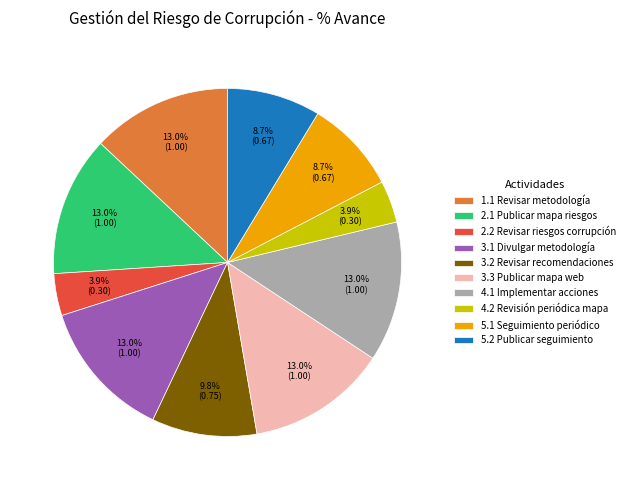

What percentage do 1.1 Revisar metodología and 5.1 Seguimiento periódico together represent?

21.7%